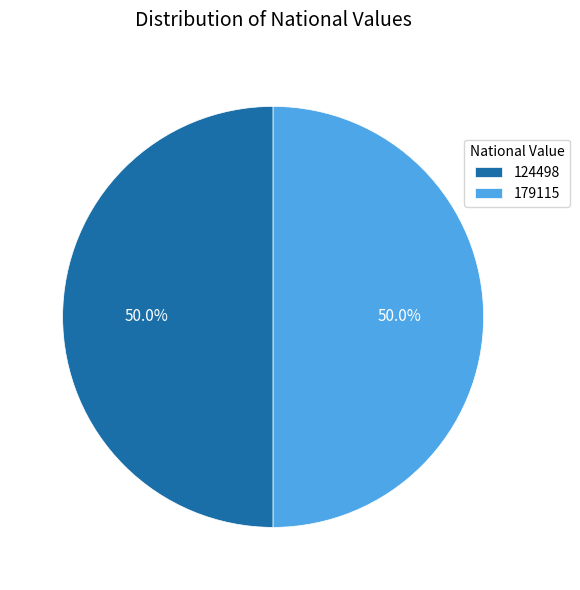

Combined, what portion of the pie is 179115 and 124498?

100.0%